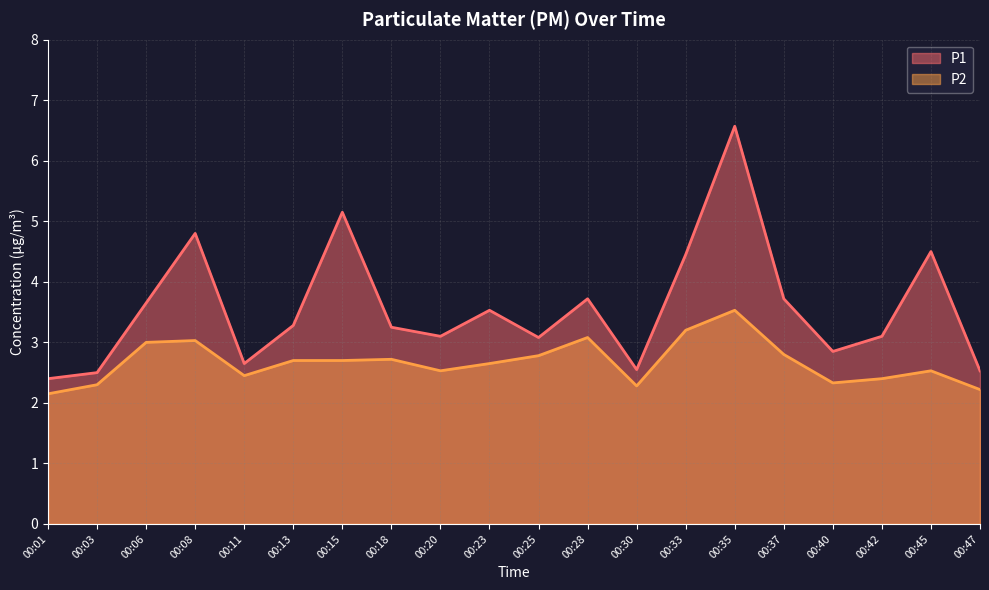

Read the P2 value at 00:15.

2.7